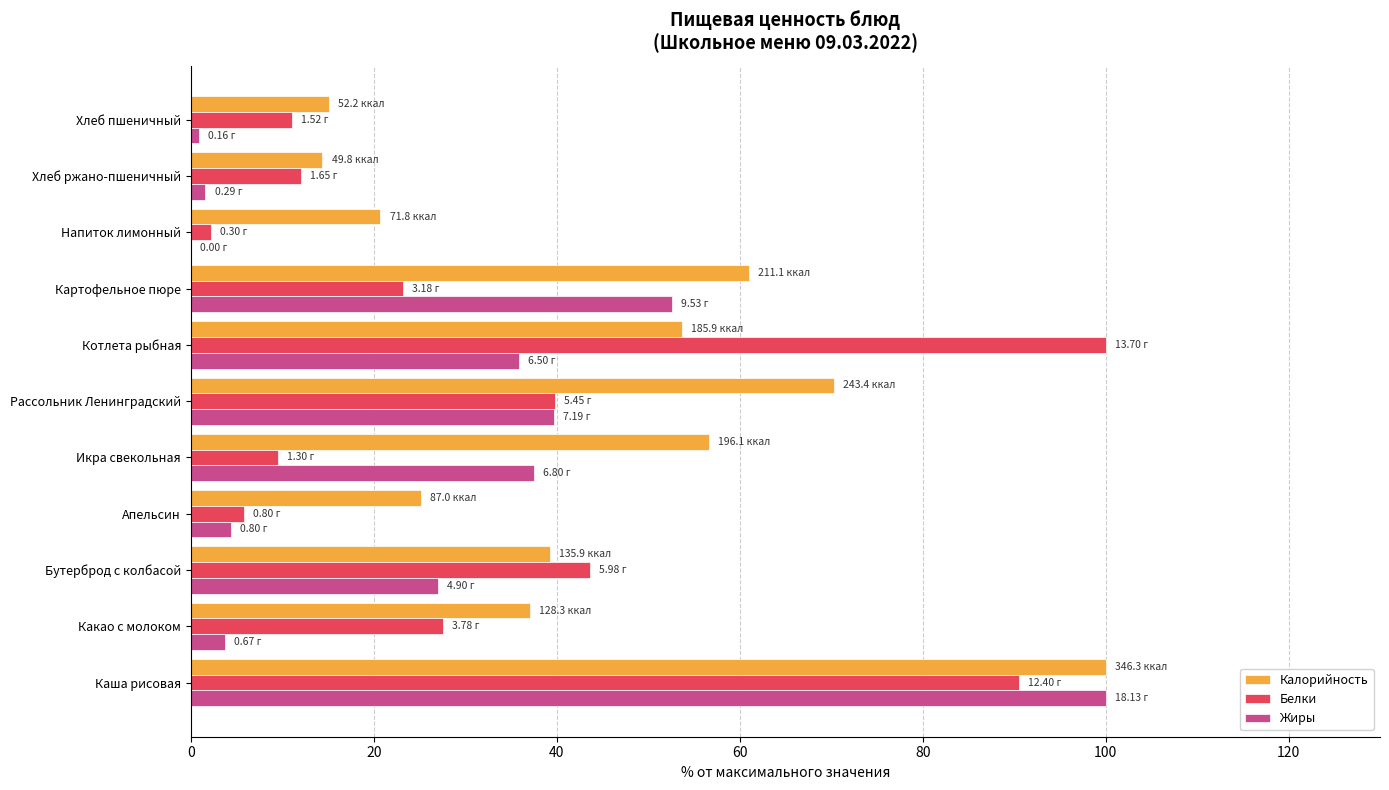

What is the sum of all Калорийность values?

493.2